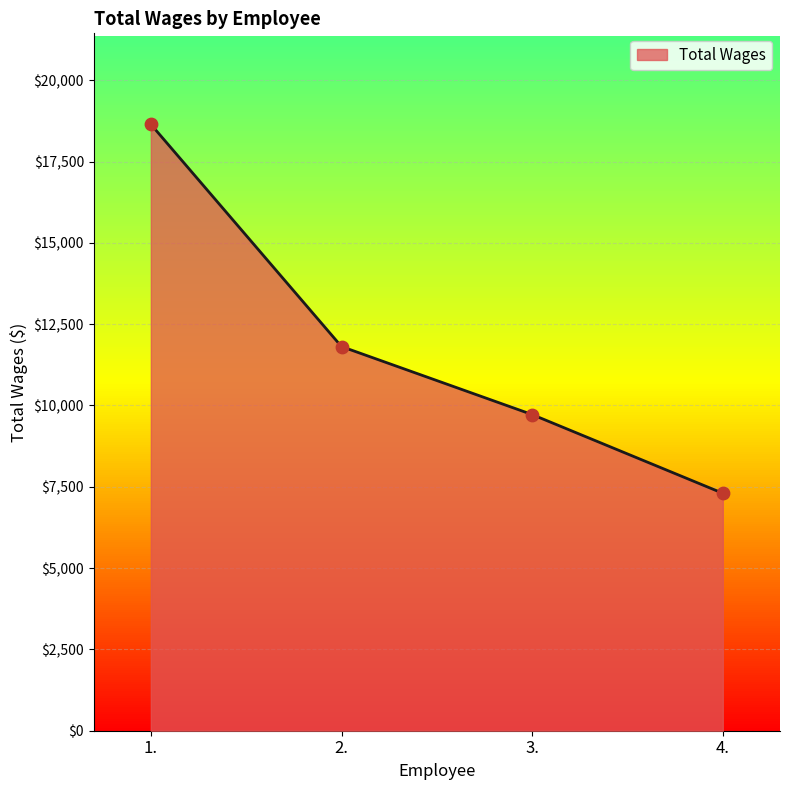

What is the change in value from 3. to 4.?

-2420